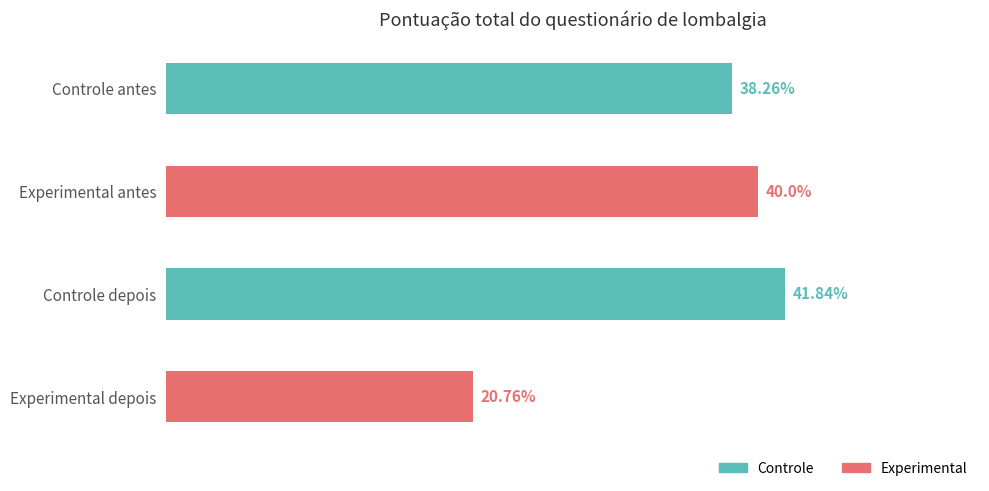

Which has a higher value, Experimental antes or Experimental depois?

Experimental antes